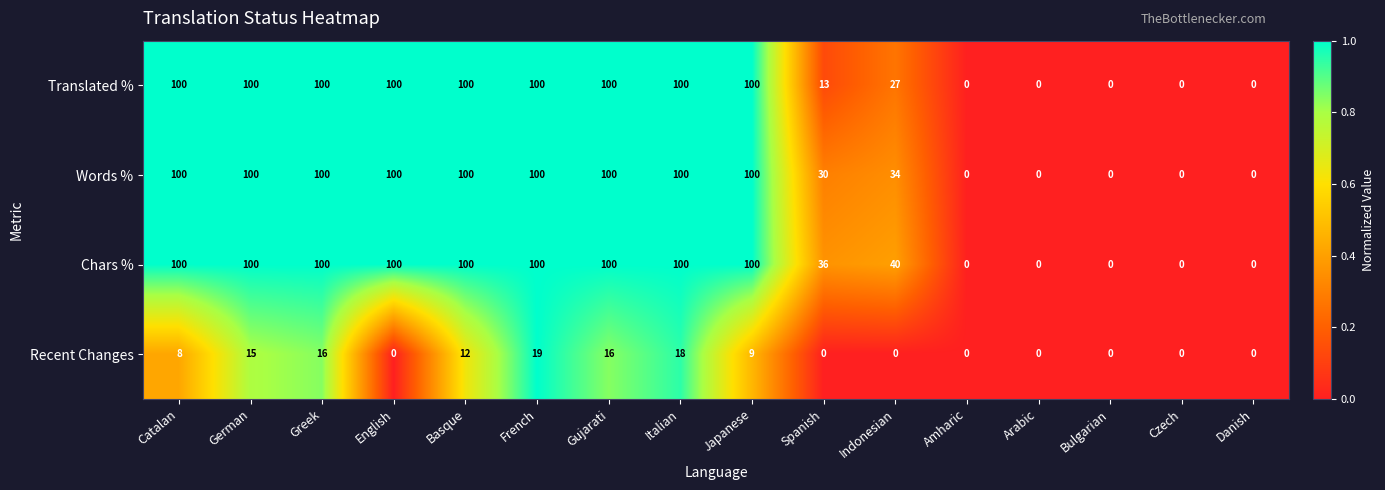

Is it true that Chars % equals 158 at Basque?

False